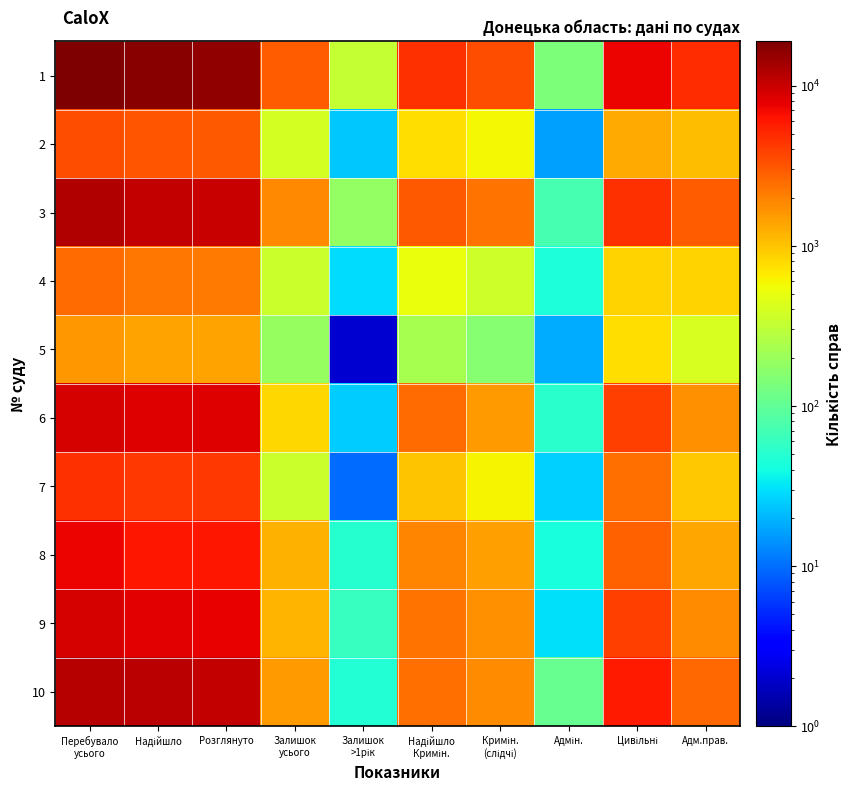

What is the total value across all series at Надійшло
Кримін.?

19274